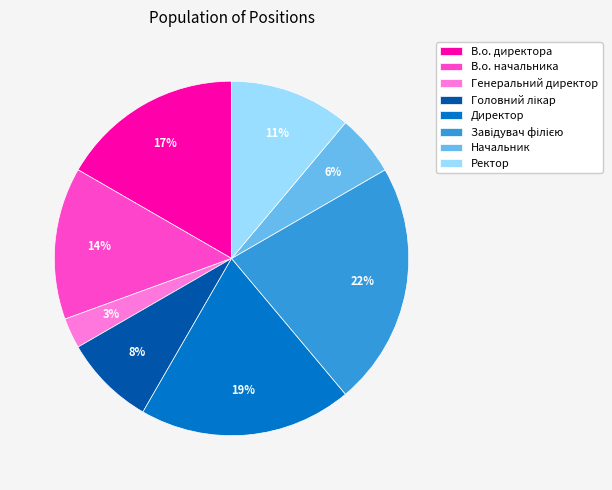

How many slices are in this pie chart?

8